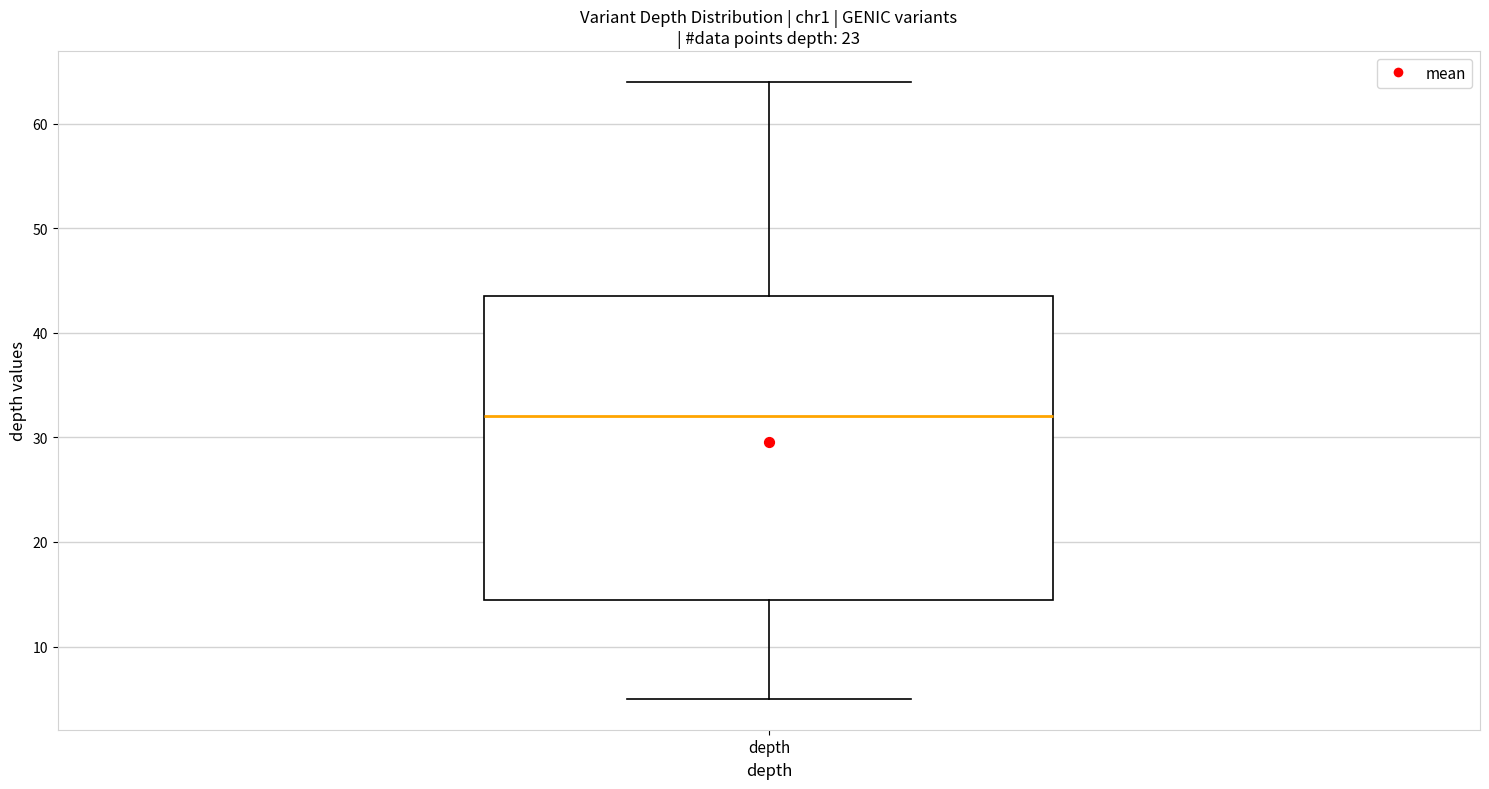

Read this box plot against the y-axis: the position of the median line, the range covered by the box, and the ends of both whiskers. The values are not printed on the chart, so give them approximately, as read against the axis.

median 32, box 15 to 44, whiskers 5 to 64